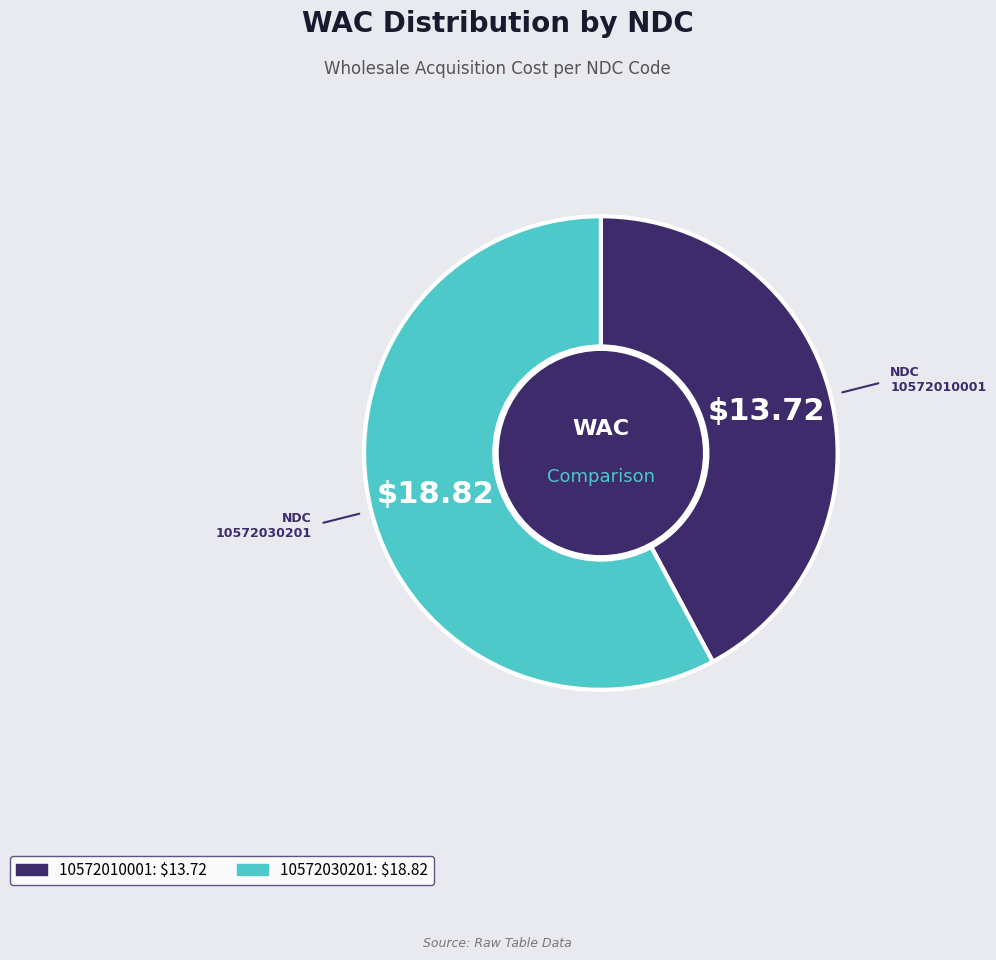

Combined, do 10572010001 and 10572030201 account for over 50%?

Yes